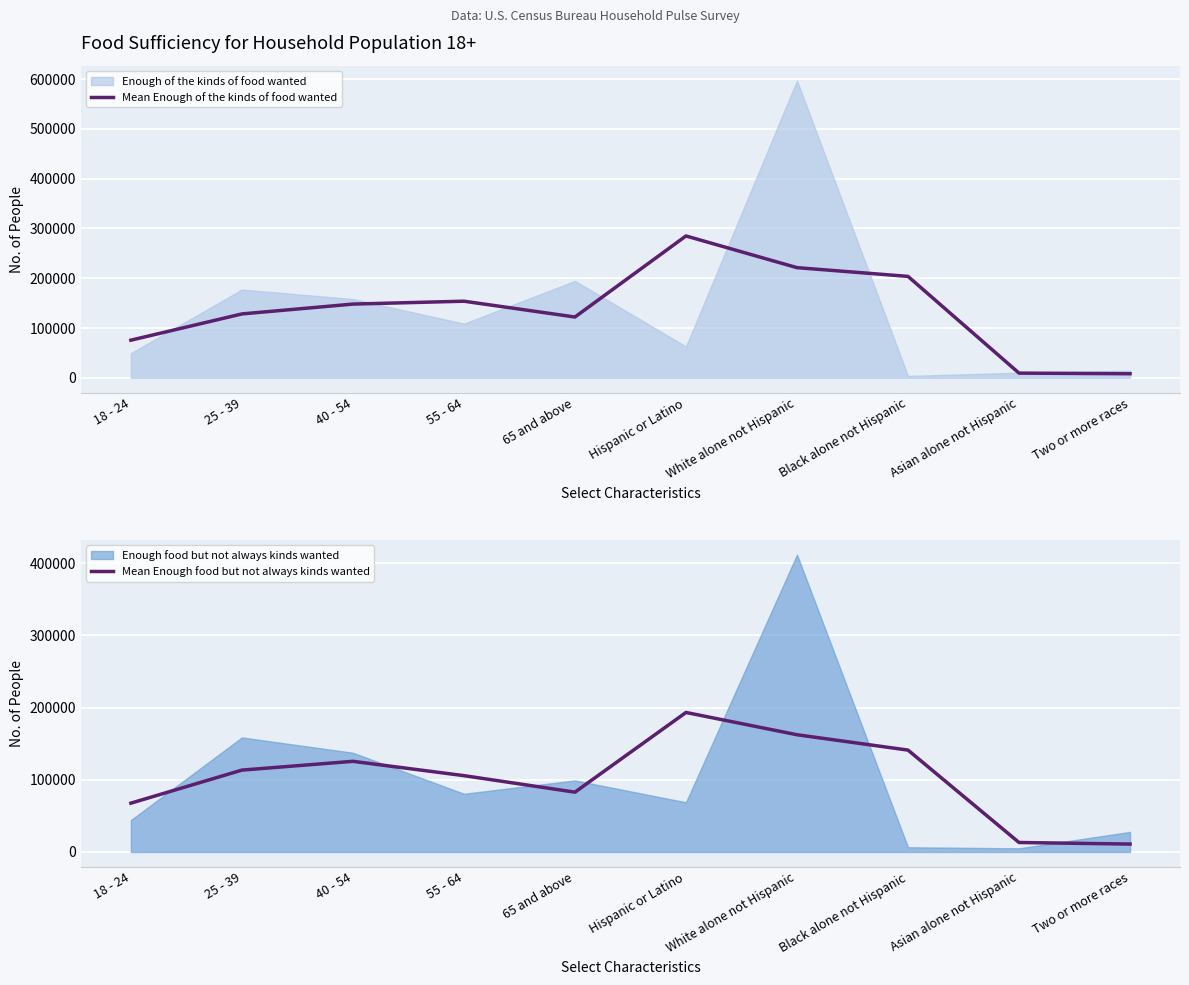

Is it true that Mean Enough food but not always kinds wanted equals 67563.3 at 18 - 24?

True